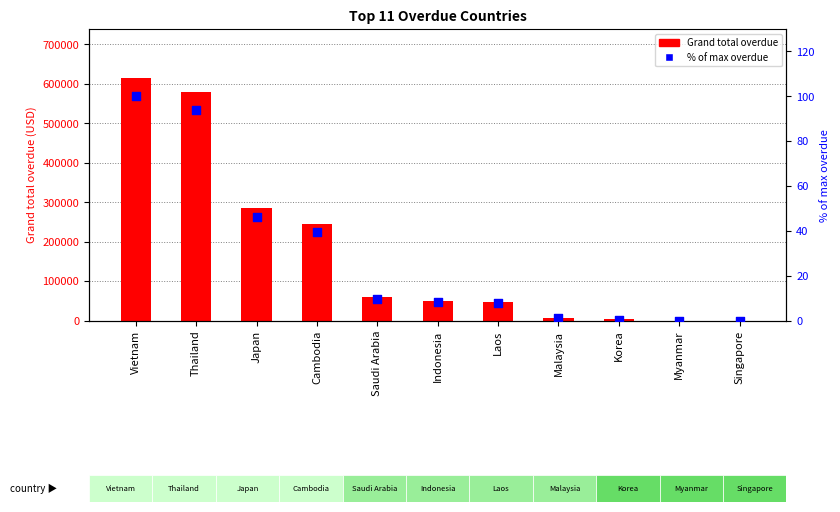

At how many categories does at least one series exceed 136004?

4